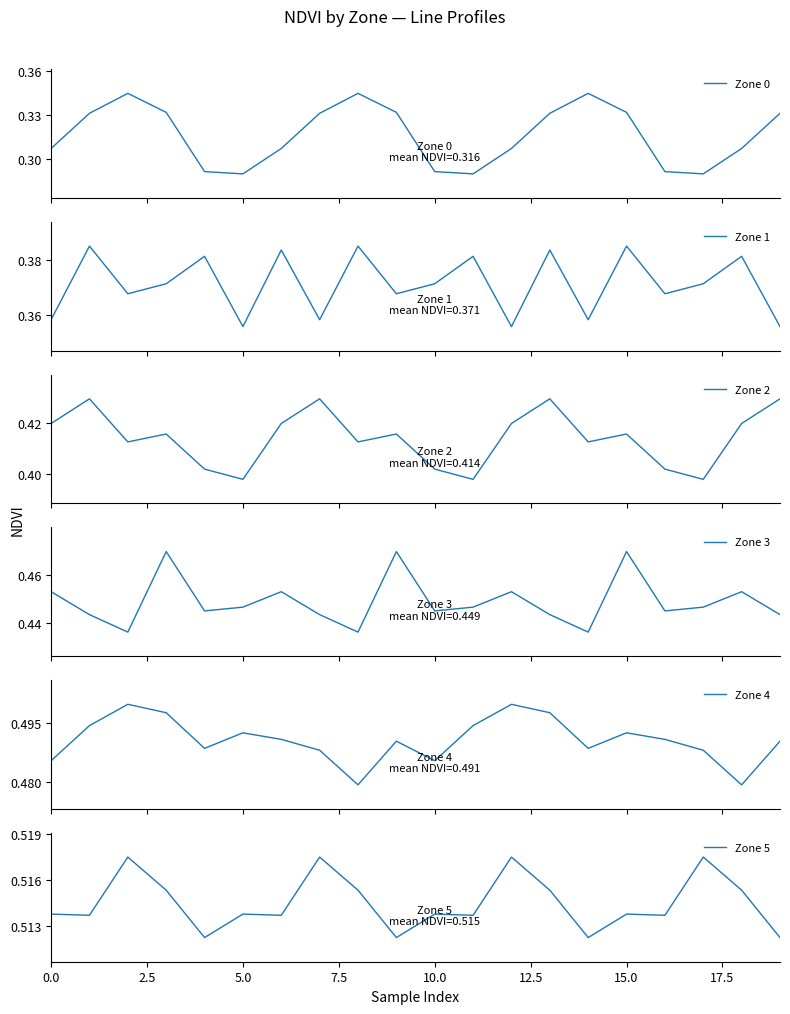

Which series has the largest total across all categories?

Zone 5